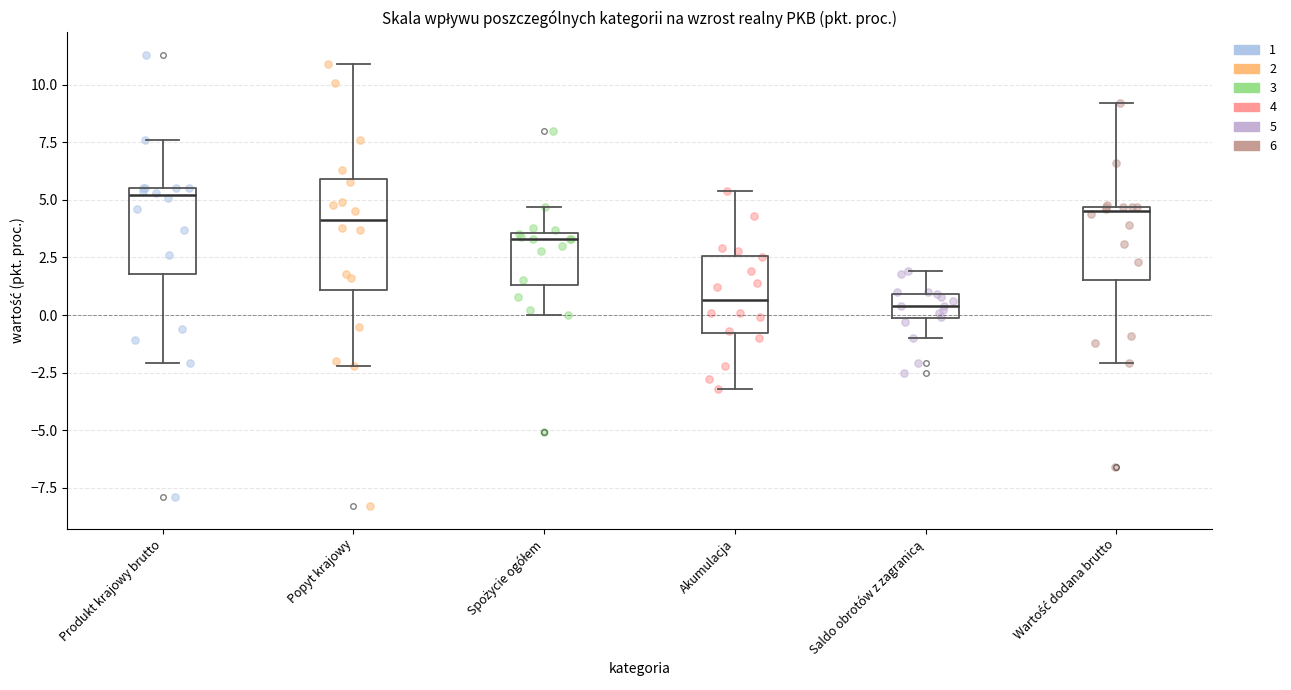

Which box has the highest median line?

Produkt krajowy brutto